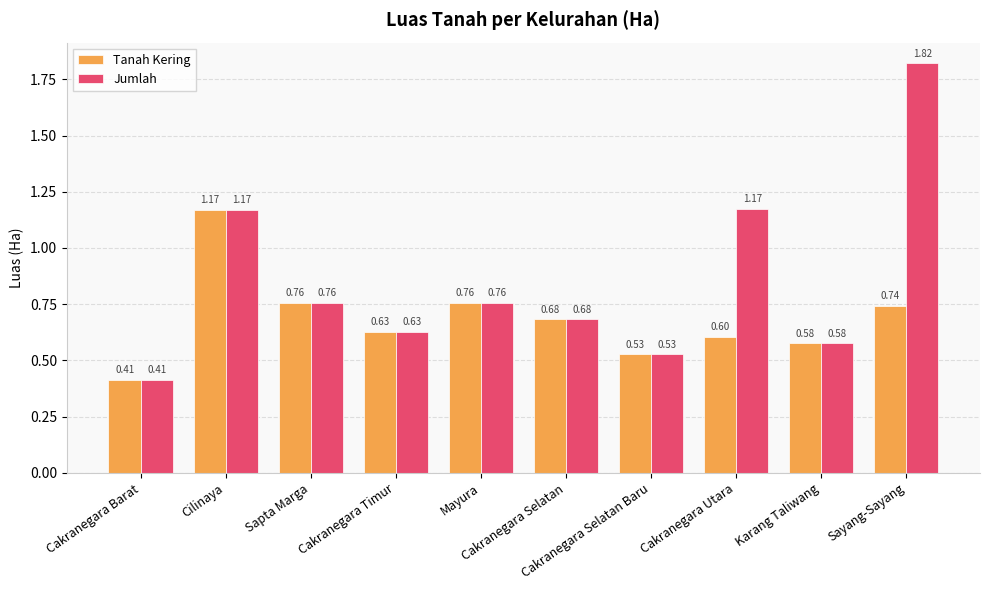

Which category has the highest value in the Jumlah series?

Sayang-Sayang